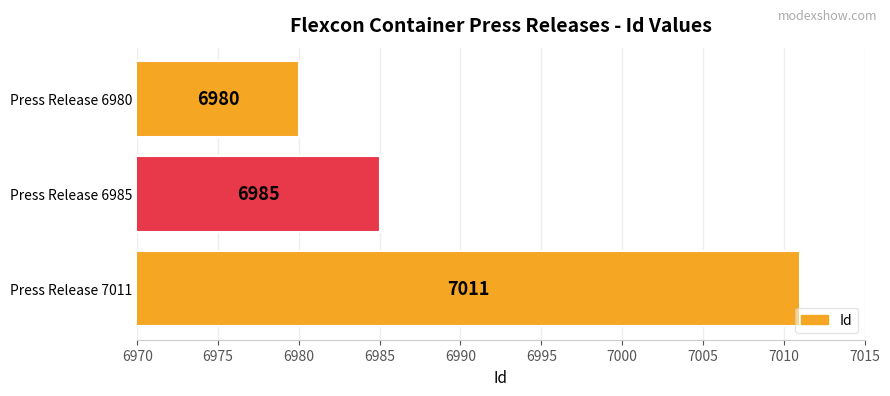

The chart shows a value of 6980 at Press Release 6980. True or false?

True